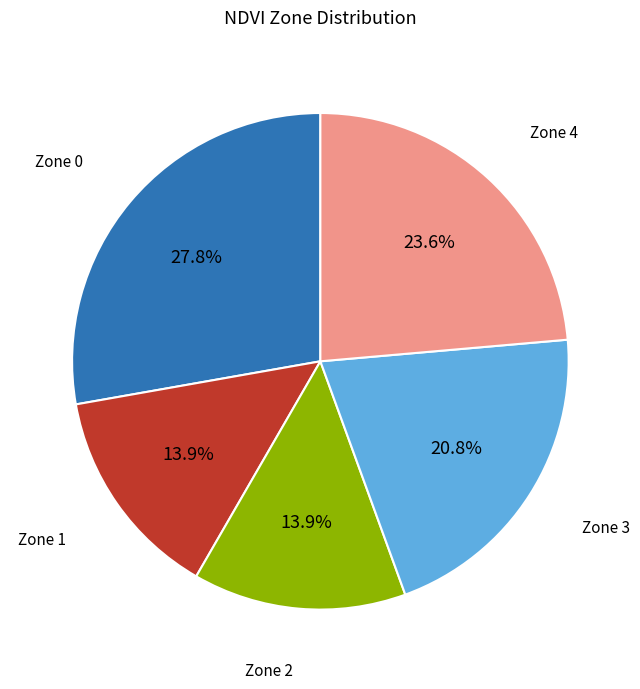

Is there a majority slice in this chart?

No